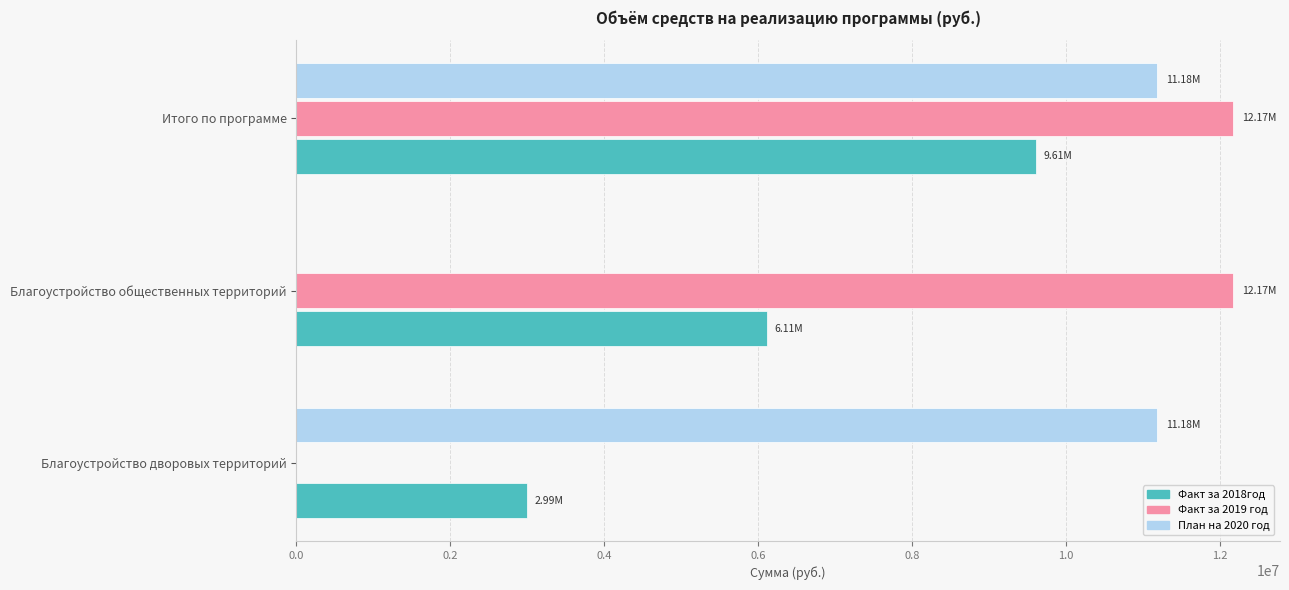

At which category is the sum across all series the highest?

Итого по программе